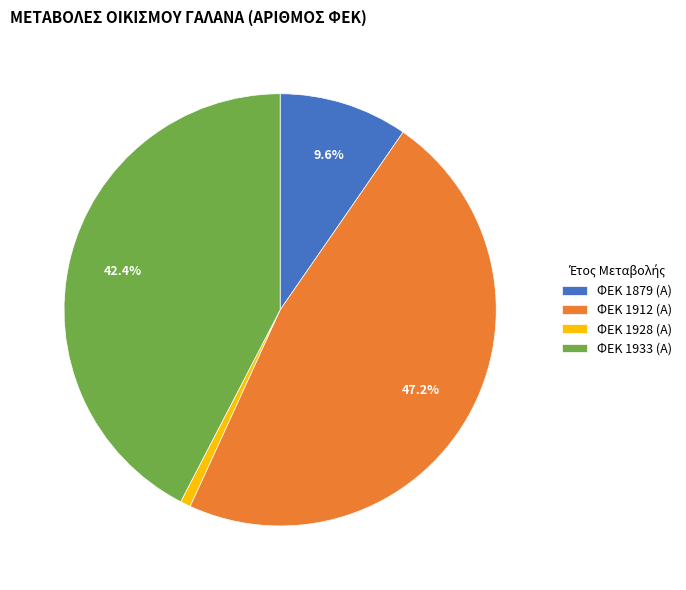

Between ΦΕΚ 1928 (Α) and ΦΕΚ 1879 (Α), which is larger?

ΦΕΚ 1879 (Α)